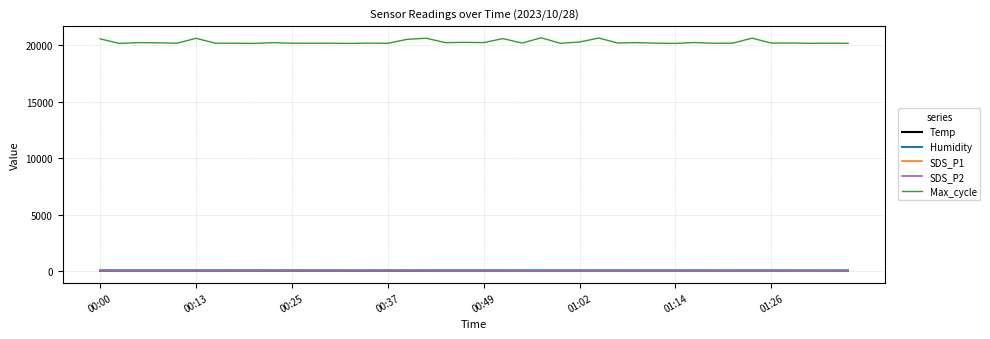

True or false: Max_cycle and SDS_P1 cross at least once.

False